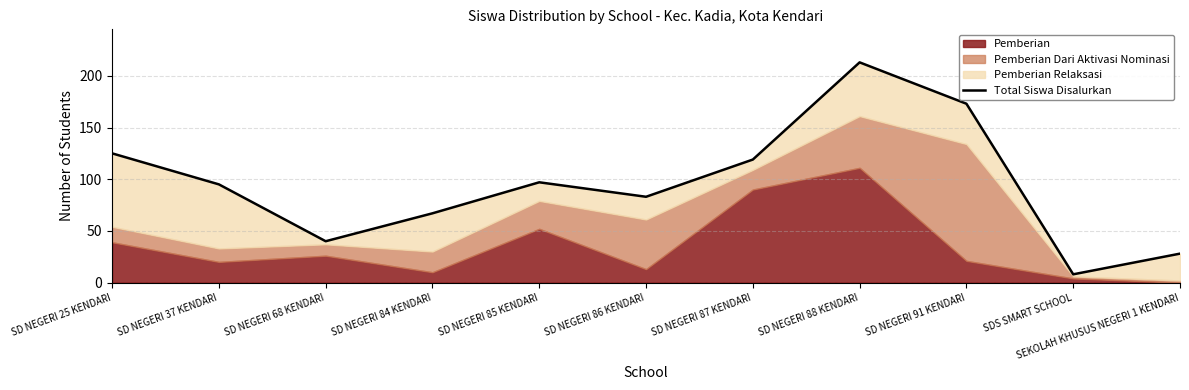

What is the smallest value displayed?

8